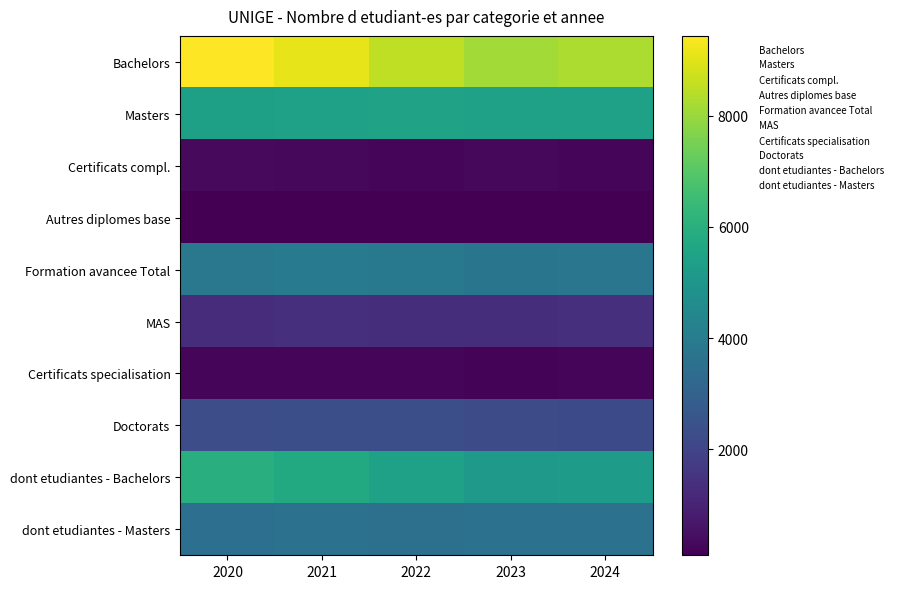

Reading left to right, what are all the values shown in this chart?

Bachelors: 2020=9433	2021=9078	2022=8542	2023=8121	2024=8299
Masters: 2020=5388	2021=5454	2022=5459	2023=5425	2024=5456
Certificats compl.: 2020=319	2021=301	2022=279	2023=292	2024=275
Autres diplomes base: 2020=97	2021=103	2022=99	2023=104	2024=105
Formation avancee Total: 2020=3841	2021=3929	2022=3882	2023=3739	2024=3751
MAS: 2020=1297	2021=1370	2022=1320	2023=1316	2024=1339
Certificats specialisation: 2020=228	2021=234	2022=240	2023=206	2024=222
Doctorats: 2020=2316	2021=2325	2022=2322	2023=2217	2024=2190
dont etudiantes - Bachelors: 2020=5989	2021=5752	2022=5451	2023=5147	2024=5253
dont etudiantes - Masters: 2020=3521	2021=3571	2022=3532	2023=3562	2024=3576